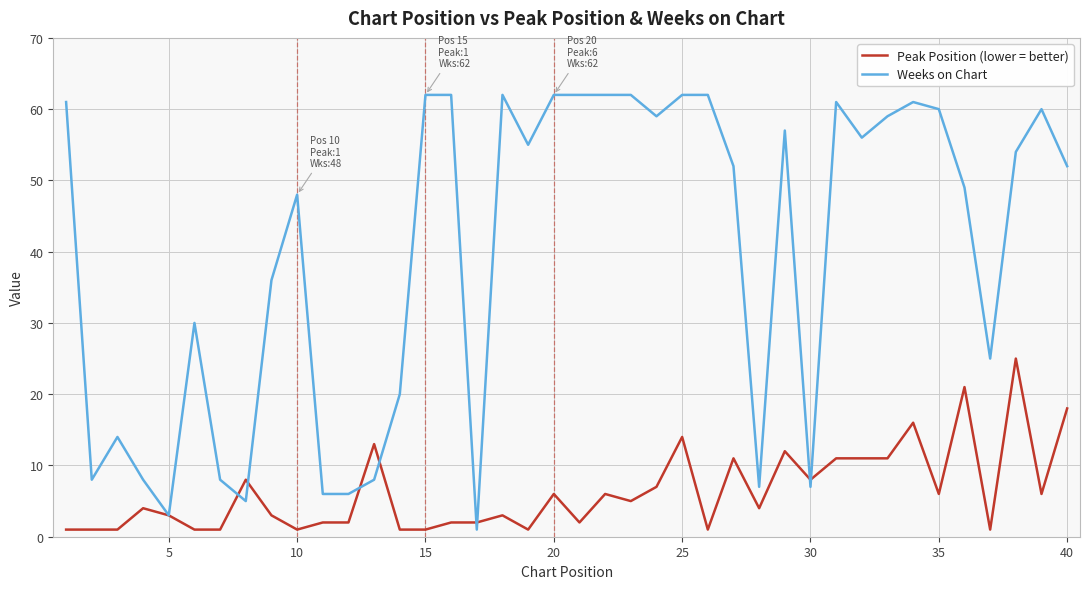

At how many categories does at least one series exceed 45?

24